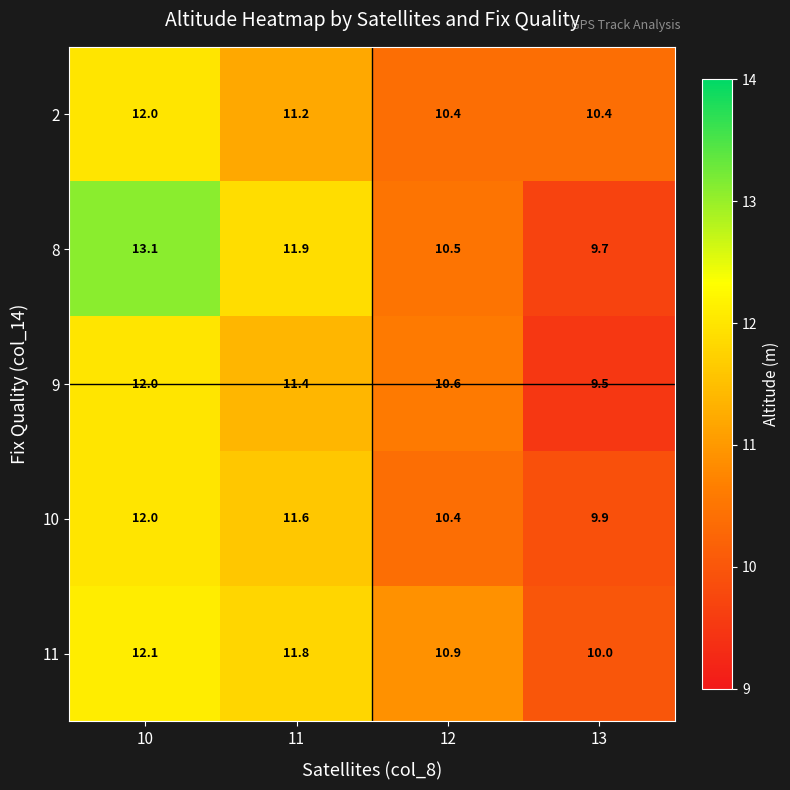

Which series has the largest total across all categories?

8